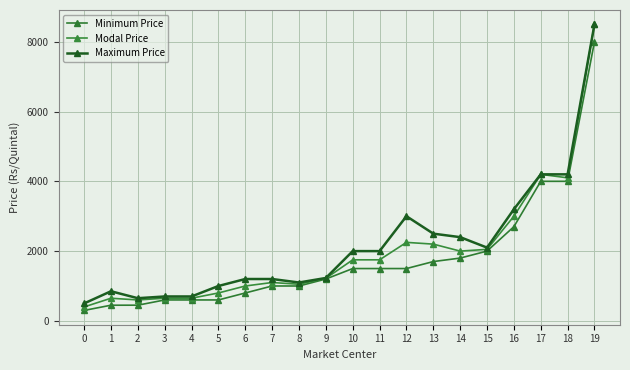

What is the greatest value displayed?

8500